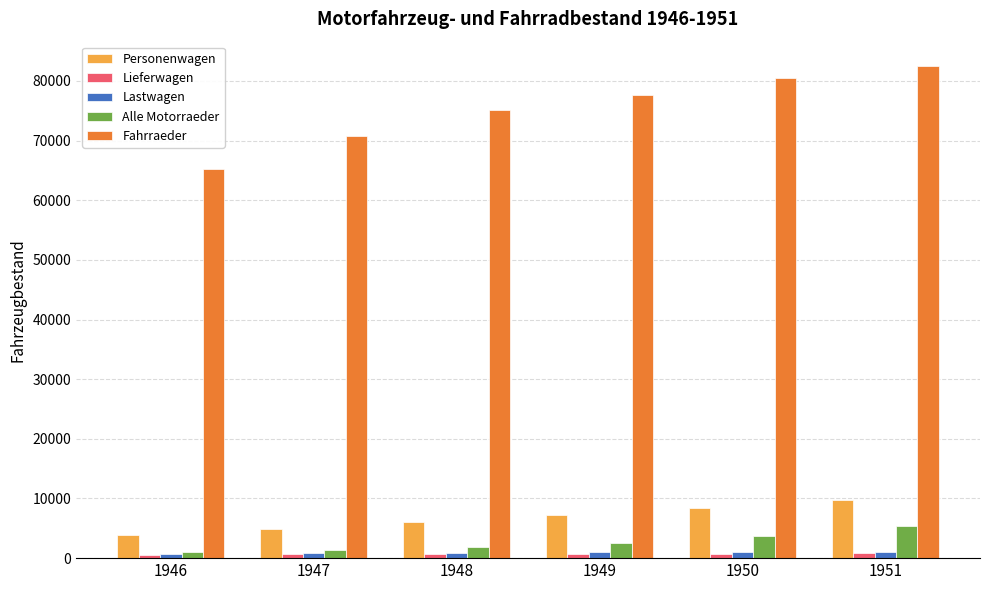

At which category is the sum across all series the highest?

1951